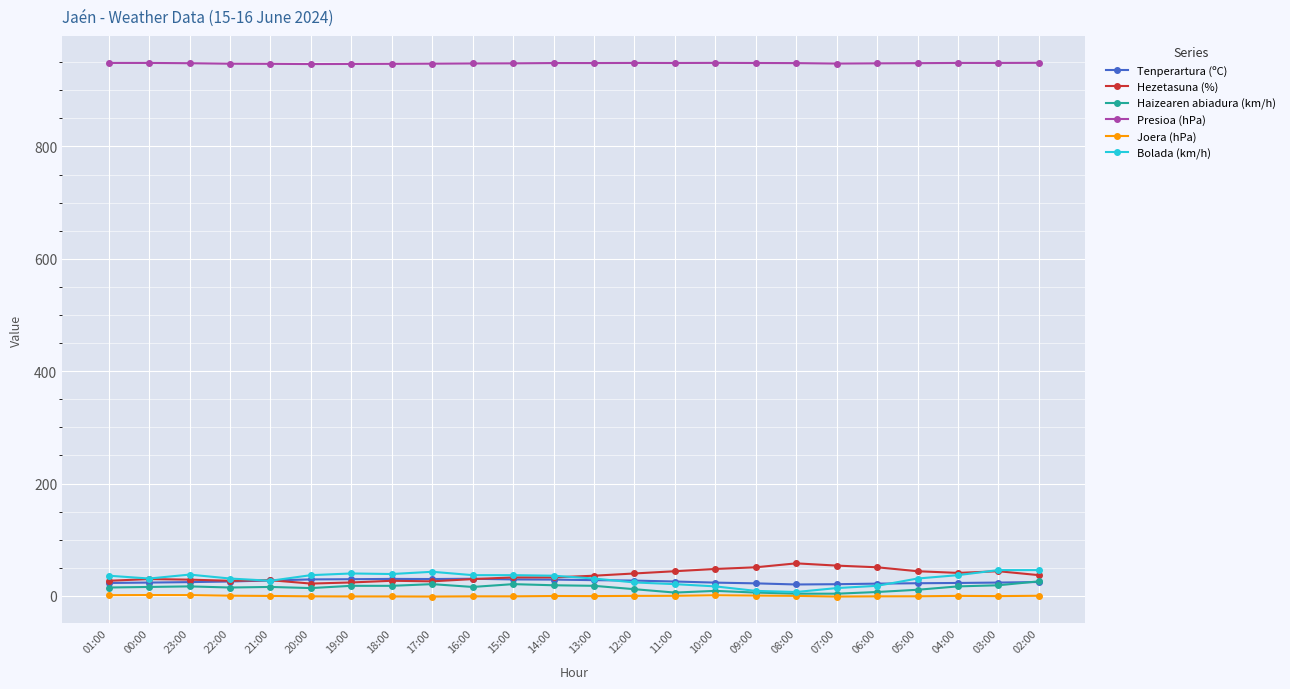

Is it true that Hezetasuna (%) equals 26.0 at 17:00?

True